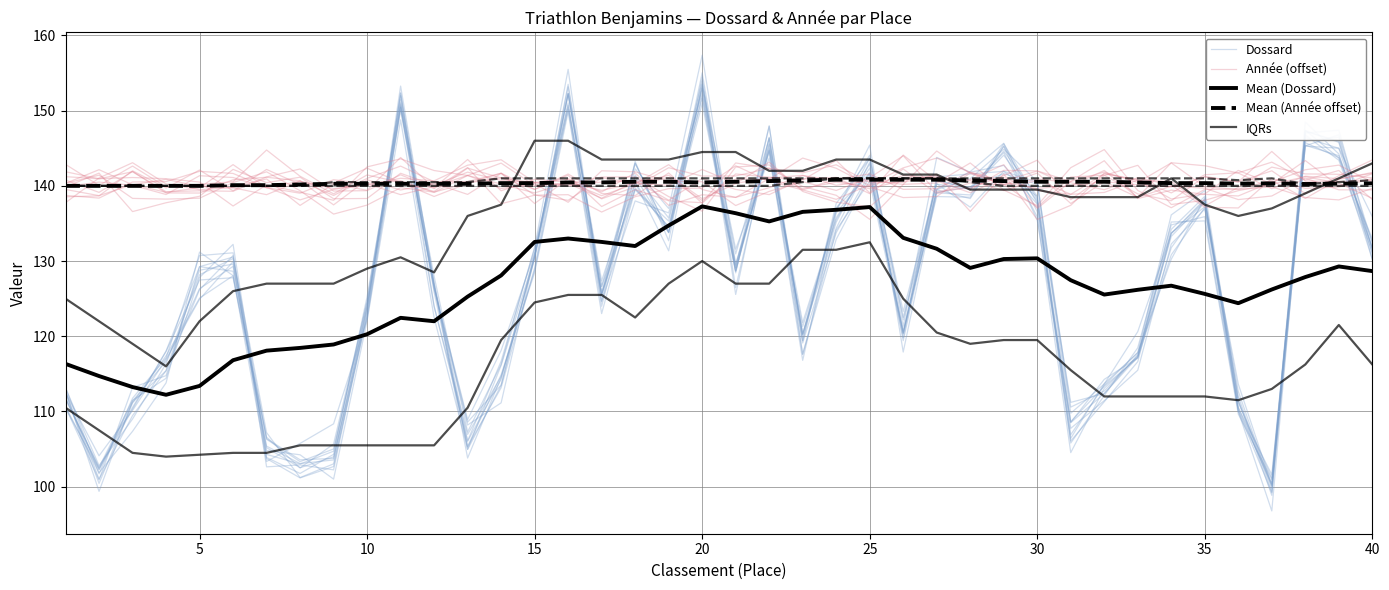

What is the sum of all Mean (Année offset) values?

5615.8